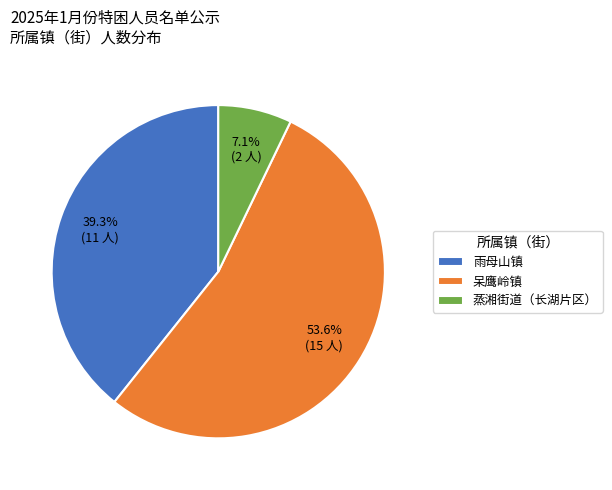

Which slice is the smallest?

蒸湘街道（长湖片区）